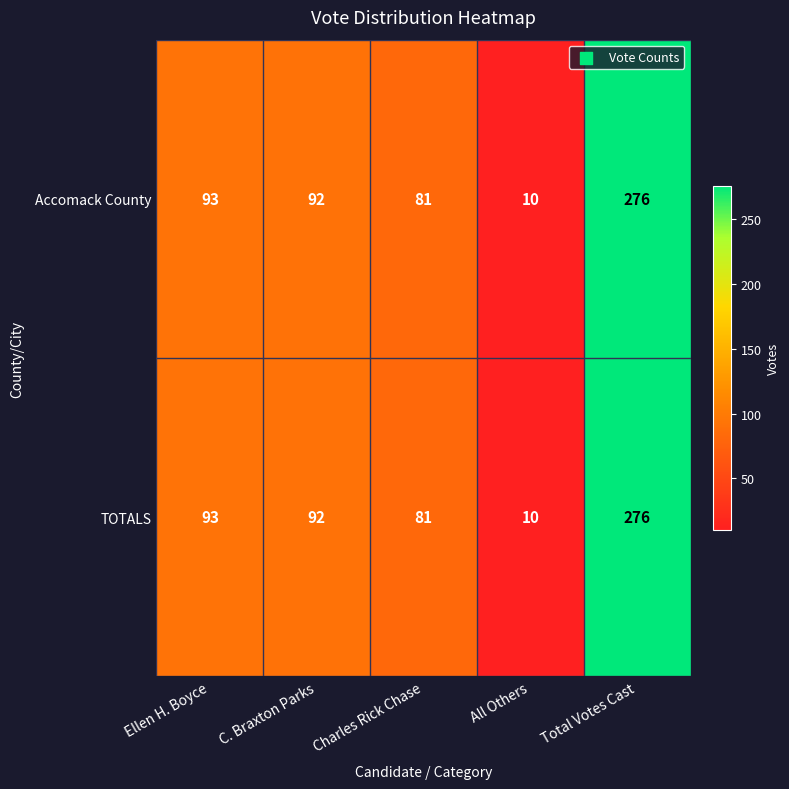

Reading left to right, transcribe all the data shown in this chart.

Accomack County: 93	92	81	10	276
TOTALS: 93	92	81	10	276